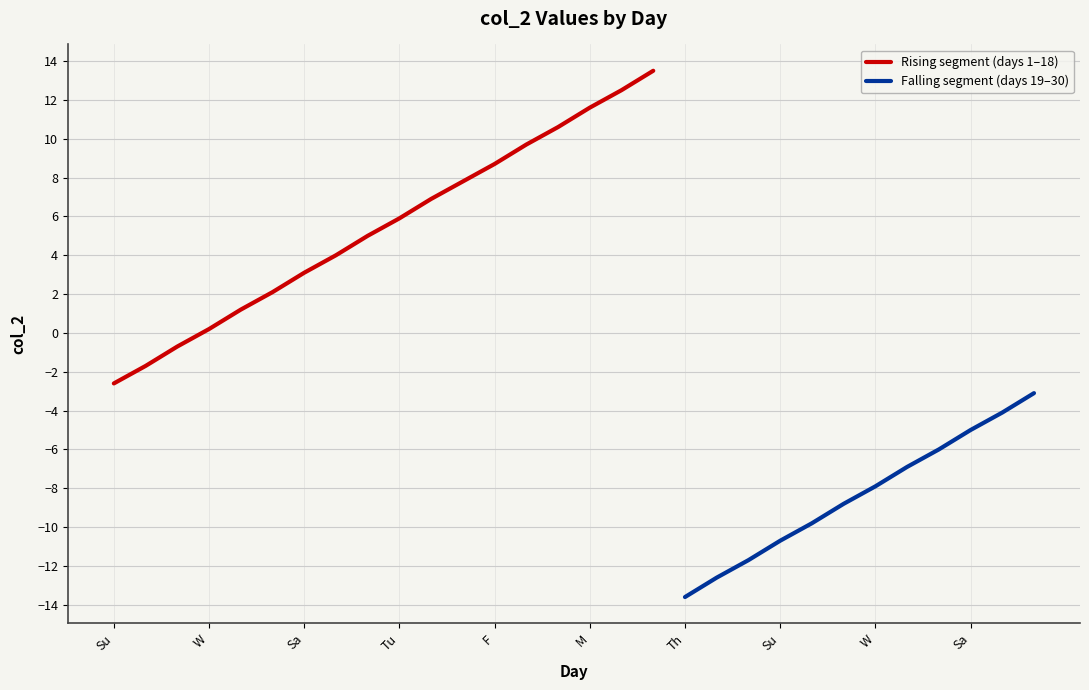

Reading left to right, list all the values displayed in this chart.

-2.6	-1.7	-0.7	0.2	1.2	2.1	3.1	4.0	5.0	5.9	6.9	7.8	8.7	9.7	10.6	11.6	12.5	13.5	-13.6	-12.6	-11.7	-10.7	-9.8	-8.8	-7.9	-6.9	-6.0	-5.0	-4.1	-3.1